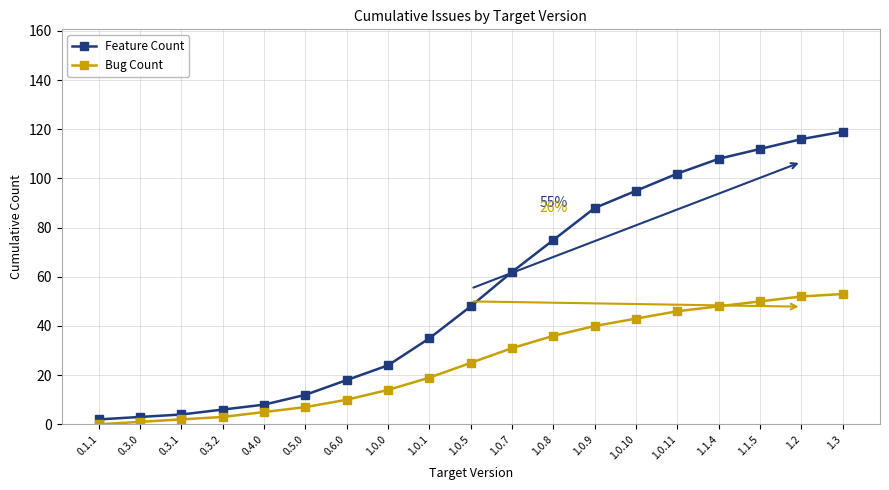

The value of Feature Count at 0.6.0 is 18. True or false?

True